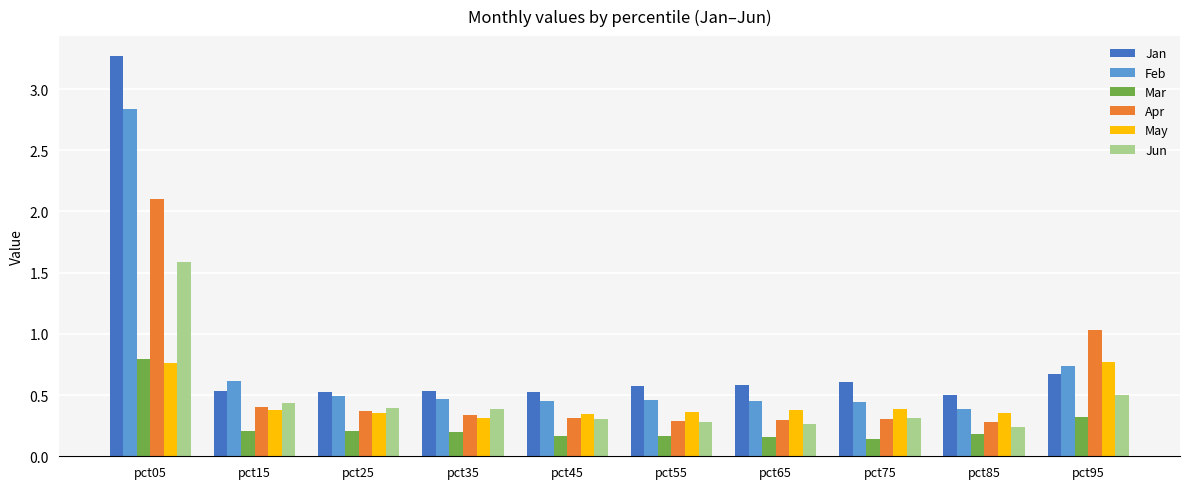

How many bars are there in total?

60